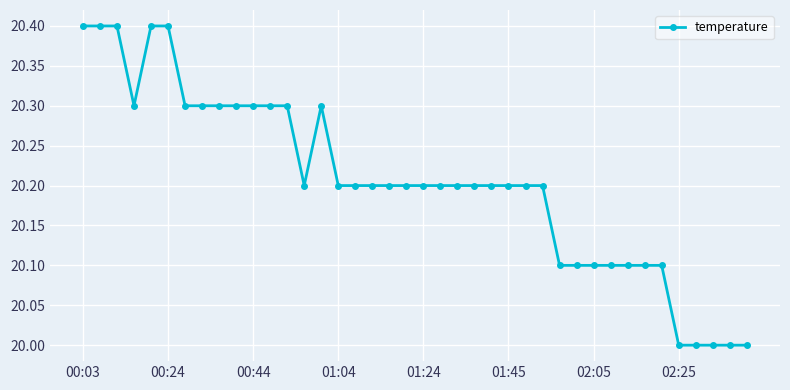

What is the value of the 12th point from the left?

20.3